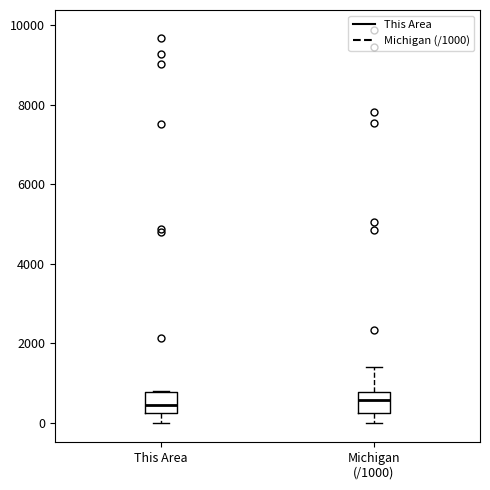

Reading left to right, read every box against the y-axis: the position of its median line, the range the box covers, and the ends of its whiskers. The values are not printed on the chart, so give them approximately, as read against the axis.

This Area: median 400, box 200 to 800, whiskers 0 to 800
Michigan (/1000): median 600, box 200 to 800, whiskers 0 to 1400